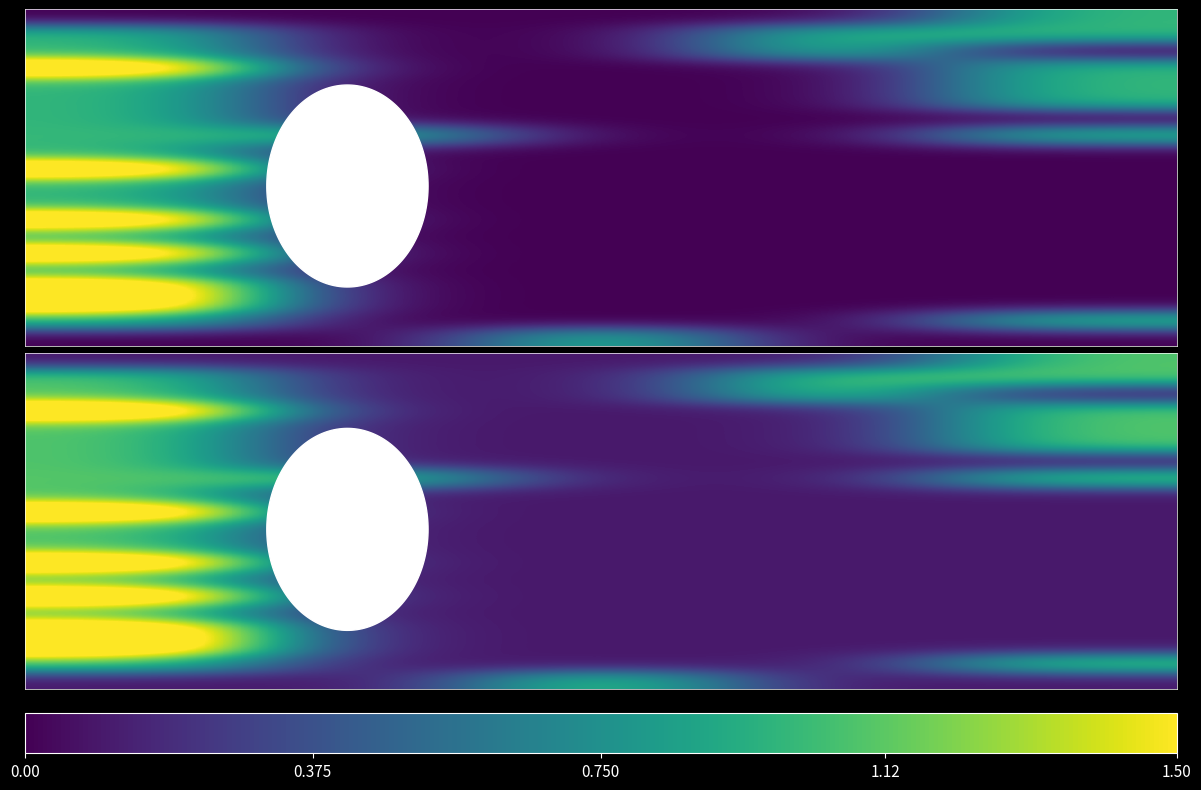

How many data points does each series have?

5